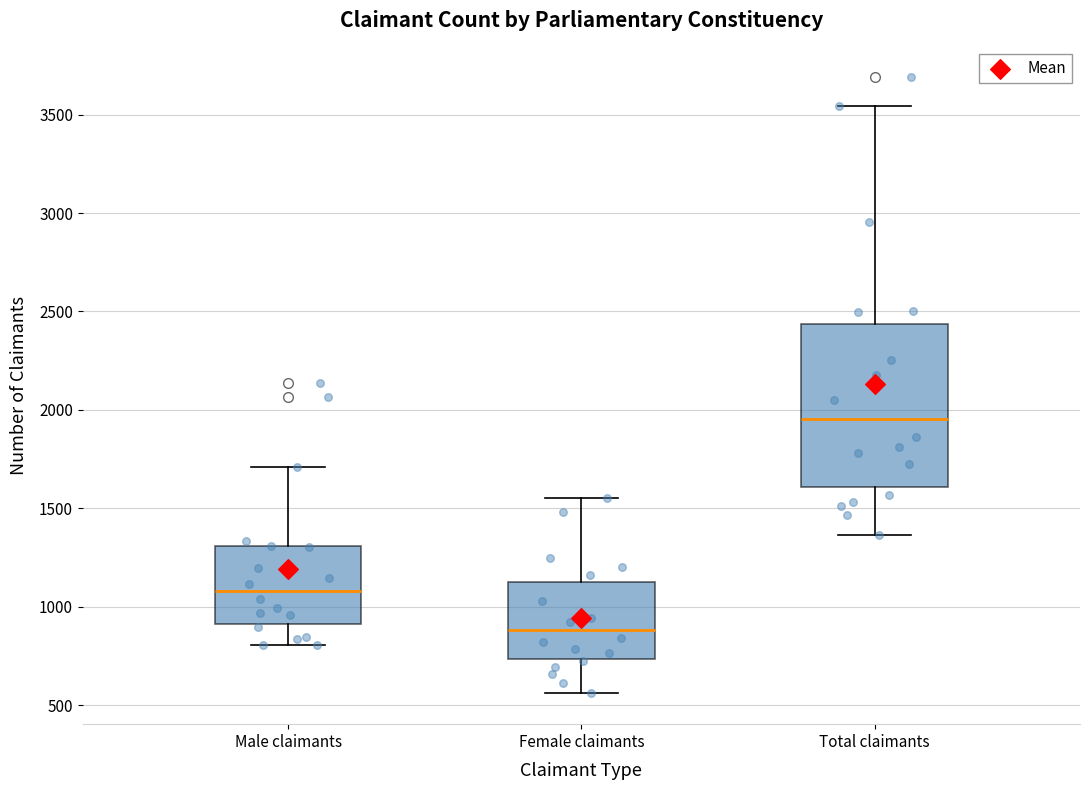

Reading left to right, read every box against the y-axis: the position of its median line, the range the box covers, and the ends of its whiskers. The values are not printed on the chart, so give them approximately, as read against the axis.

Male claimants: median 1100, box 900 to 1300, whiskers 800 to 1700
Female claimants: median 900, box 750 to 1150, whiskers 550 to 1550
Total claimants: median 1950, box 1600 to 2450, whiskers 1350 to 3550